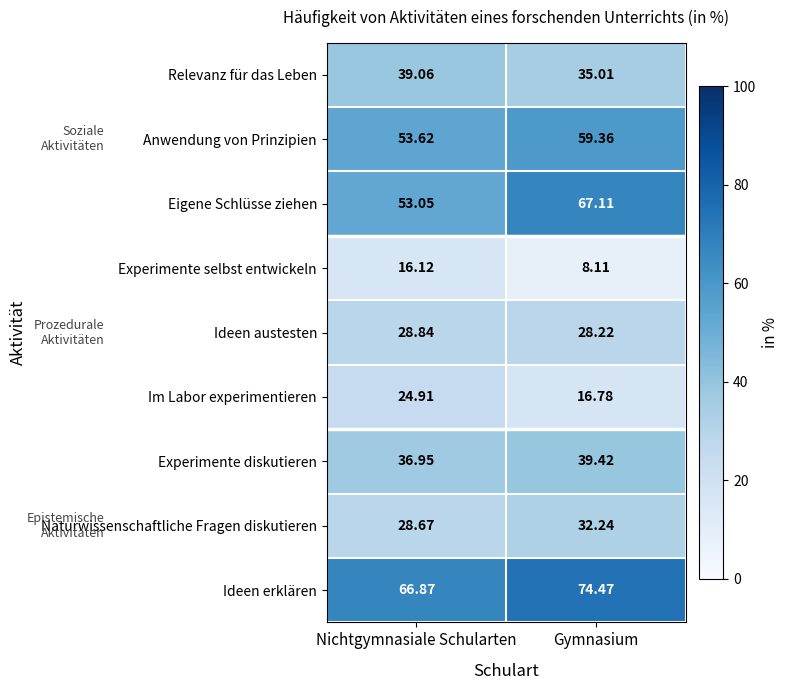

At which category is the sum across all series the highest?

Gymnasium